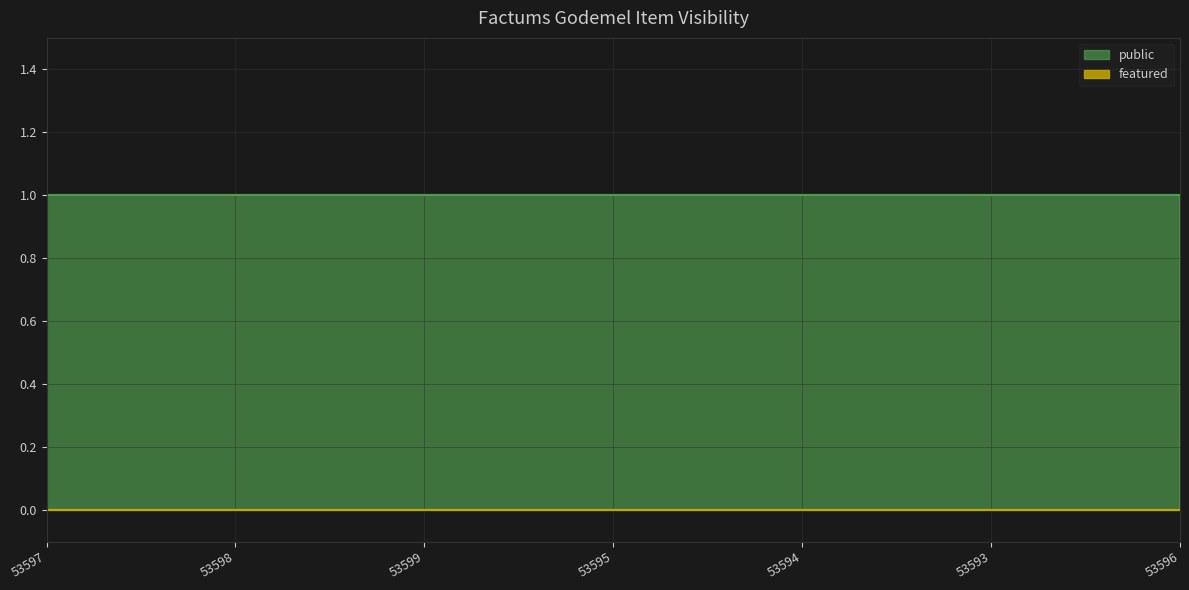

Rank the categories by featured value from lowest to highest.

53597, 53598, 53599, 53595, 53594, 53593, 53596